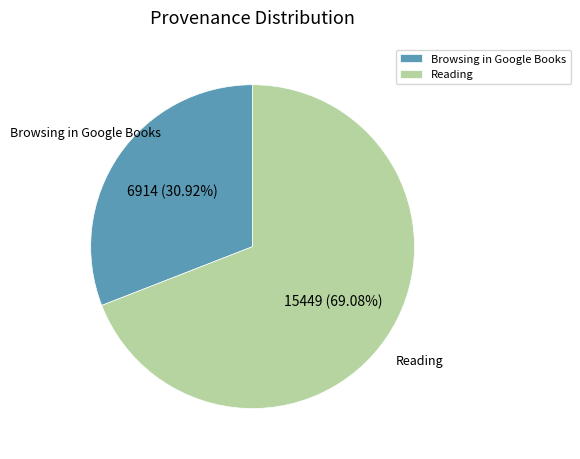

To the nearest percent, what is the average slice percentage?

50%